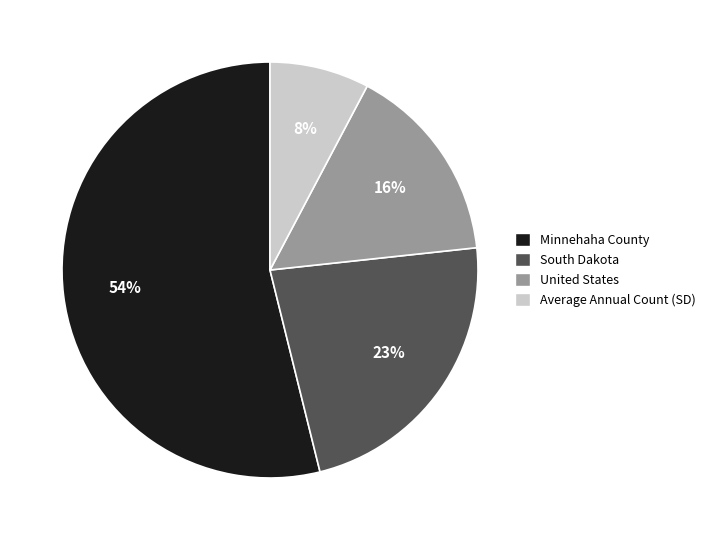

Is it true that Average Annual Count (SD) is 8% of the pie?

True